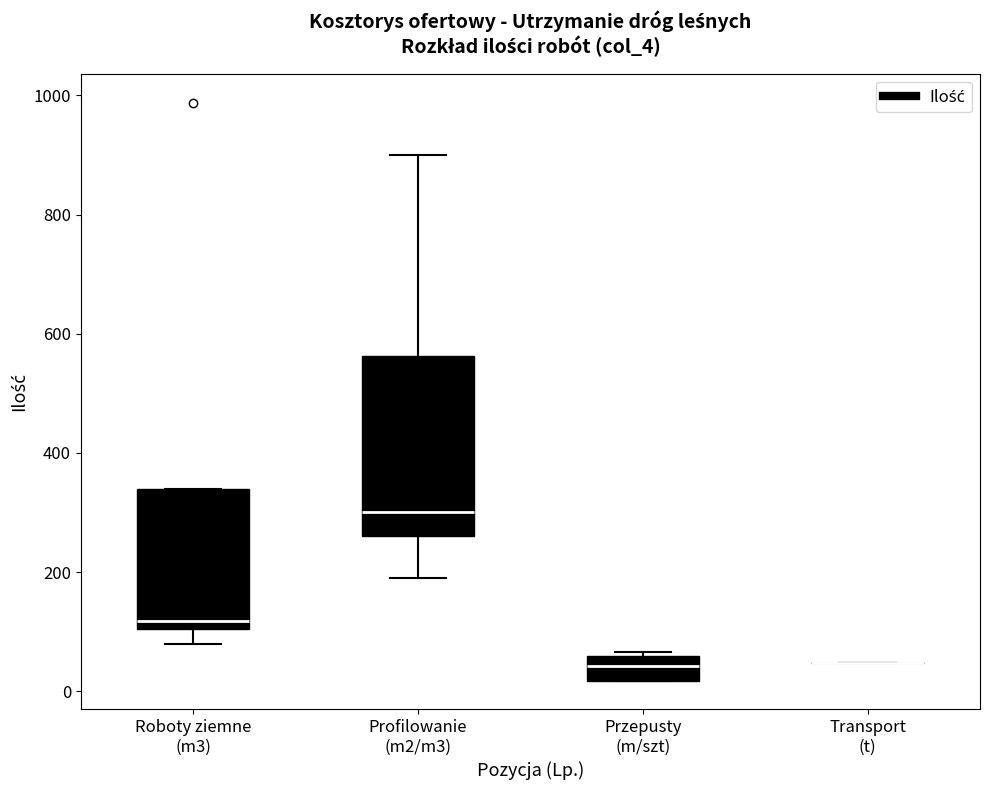

Where is the upper edge of the box for Roboty ziemne (m3) on the y-axis? The values are not printed on the chart, so give them approximately, as read against the axis.

340